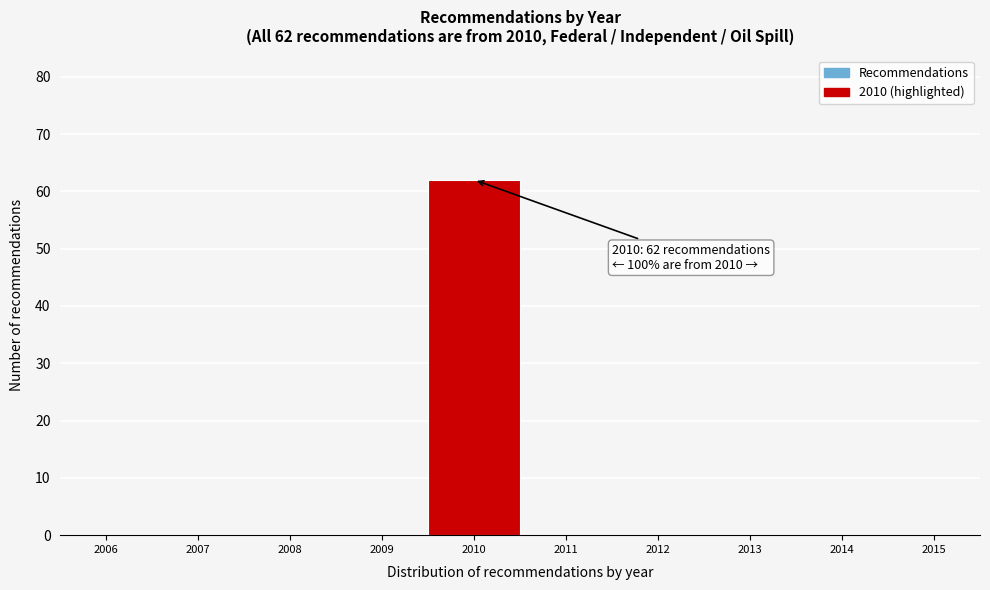

Which range on the x-axis has the tallest bar?

2009.5 to 2010.5